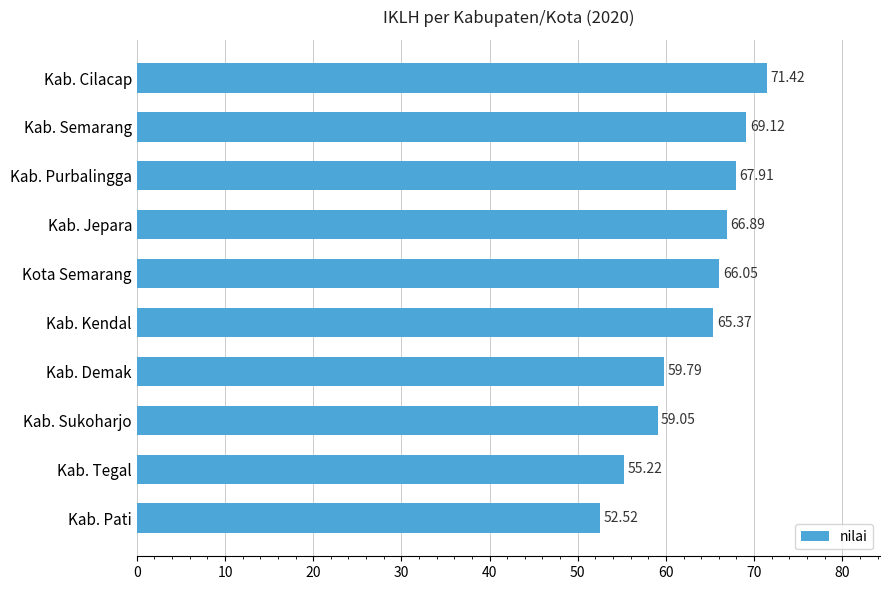

At which label is the value closest to 61?

Kab. Demak